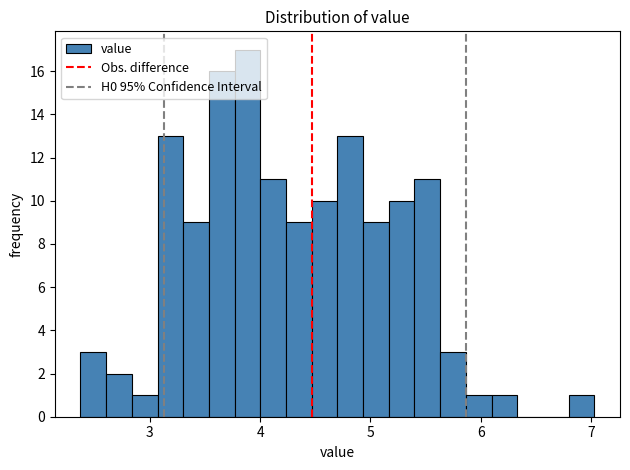

Read against the x-axis, roughly where is the centre of the tallest bar?

3.9